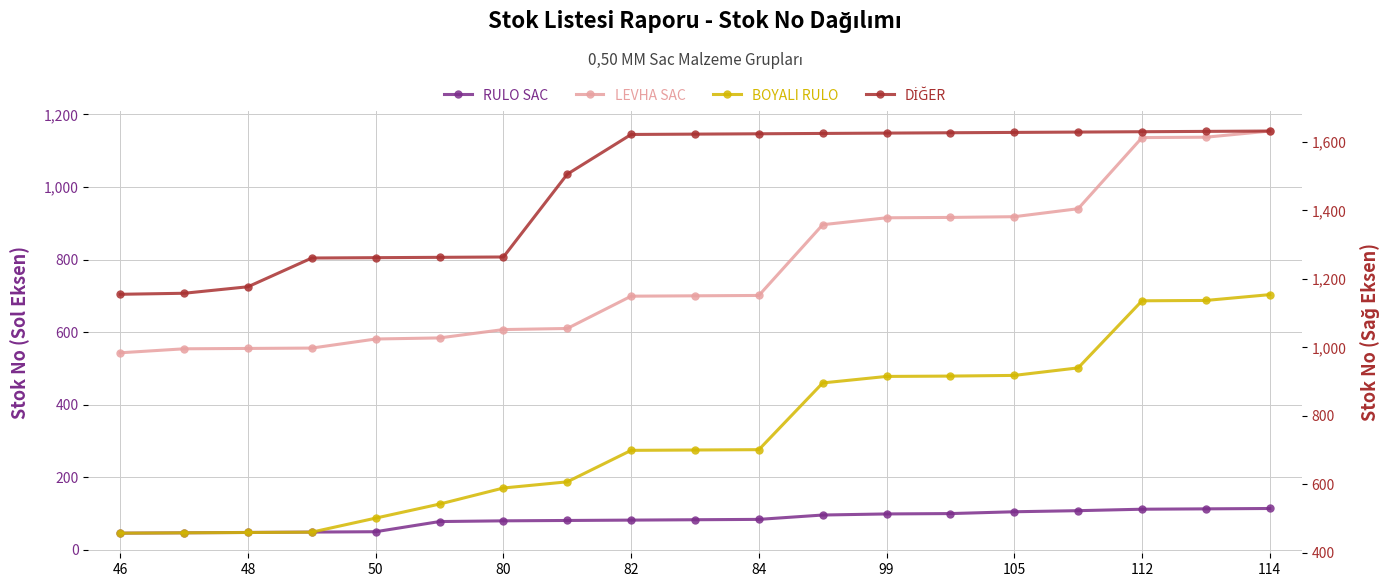

What is the average value of the RULO SAC series?

83